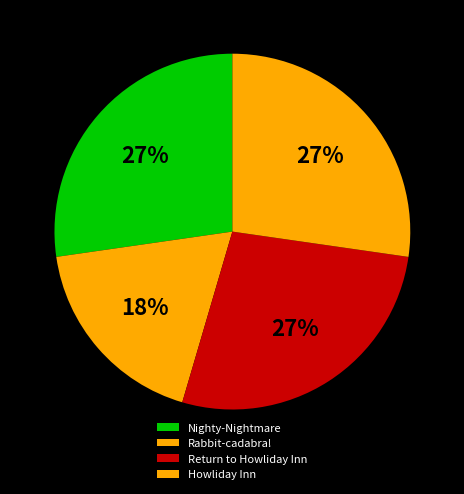

How much of the chart is everything except Nighty-Nightmare?

72.7%